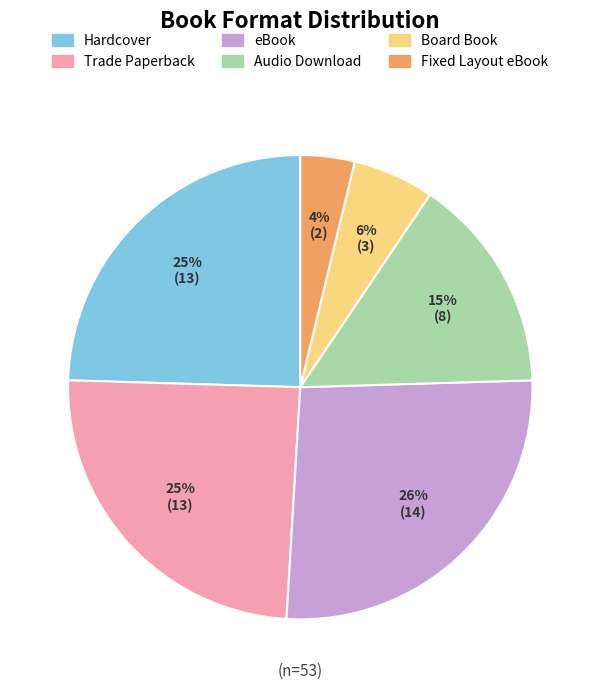

To the nearest percent, what percentage of the pie is Trade Paperback?

25%